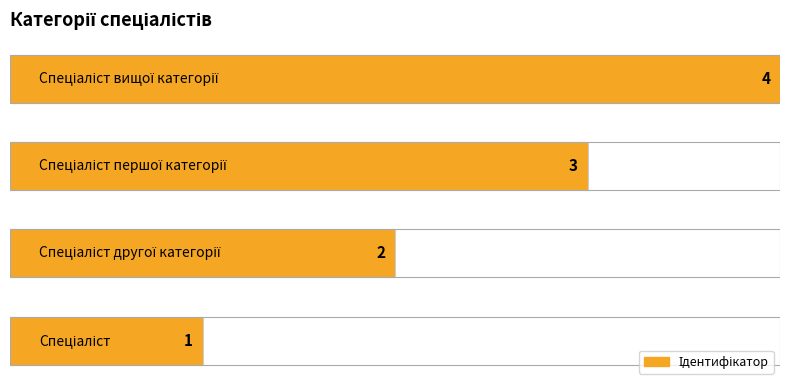

How many values exceed 3?

1